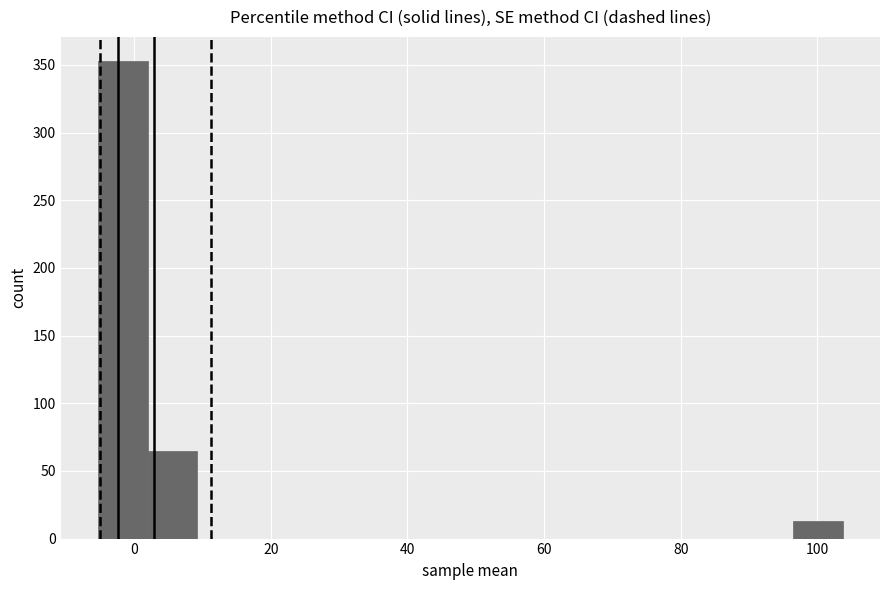

Read against the x-axis, roughly where is the centre of the tallest bar?

-2